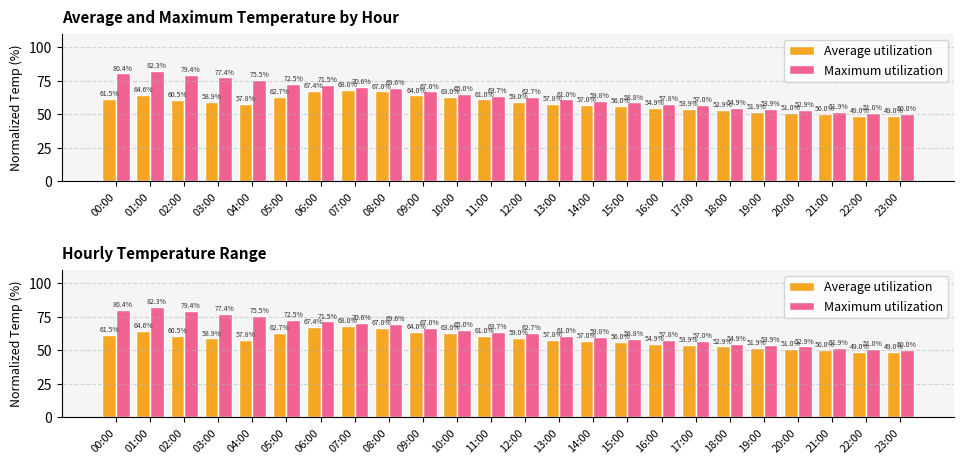

What is the greatest value displayed?

82.3